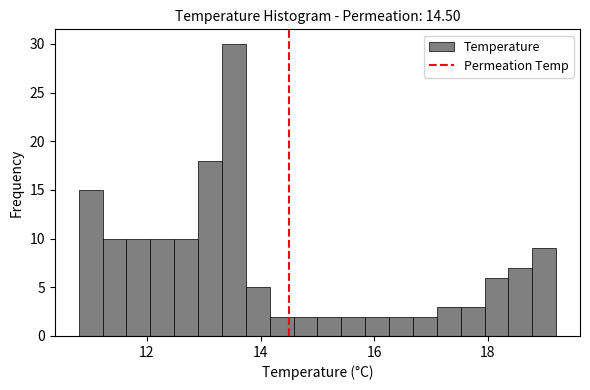

Read against the x-axis, roughly where is the centre of the tallest bar?

13.6